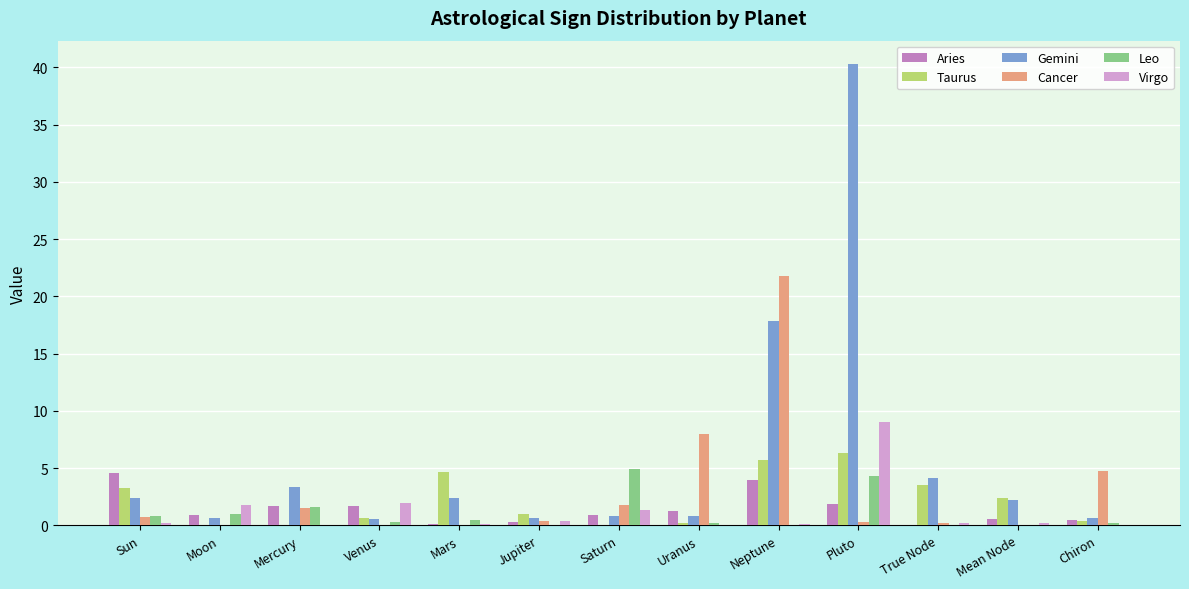

The Taurus series shows 3.3 at Sun. True or false?

True